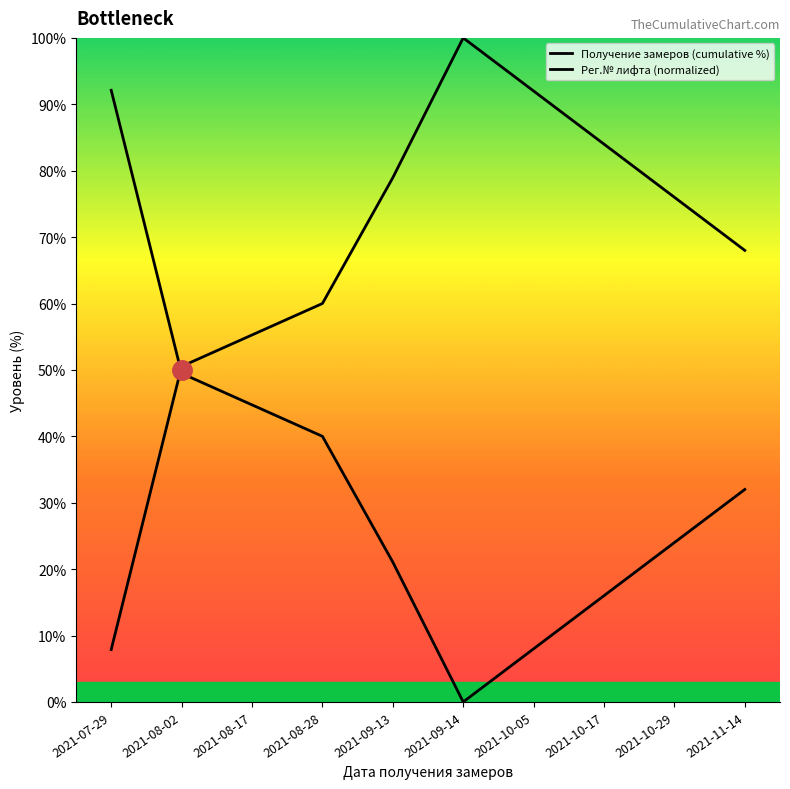

How many lines are shown in the chart?

2